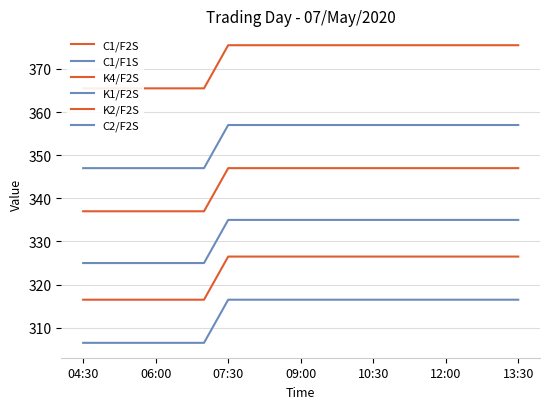

What value does the K1/F2S series have at 13:30?

335.0